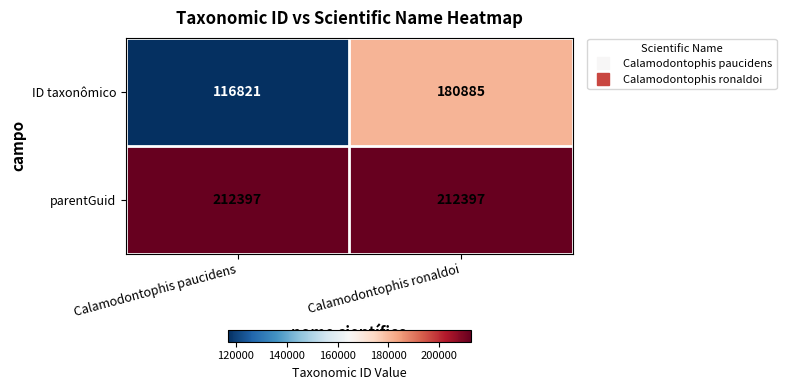

Reading right to left, list all the values displayed in this chart.

ID taxonômico: Calamodontophis ronaldoi=180885	Calamodontophis paucidens=116821
parentGuid: Calamodontophis ronaldoi=212397	Calamodontophis paucidens=212397